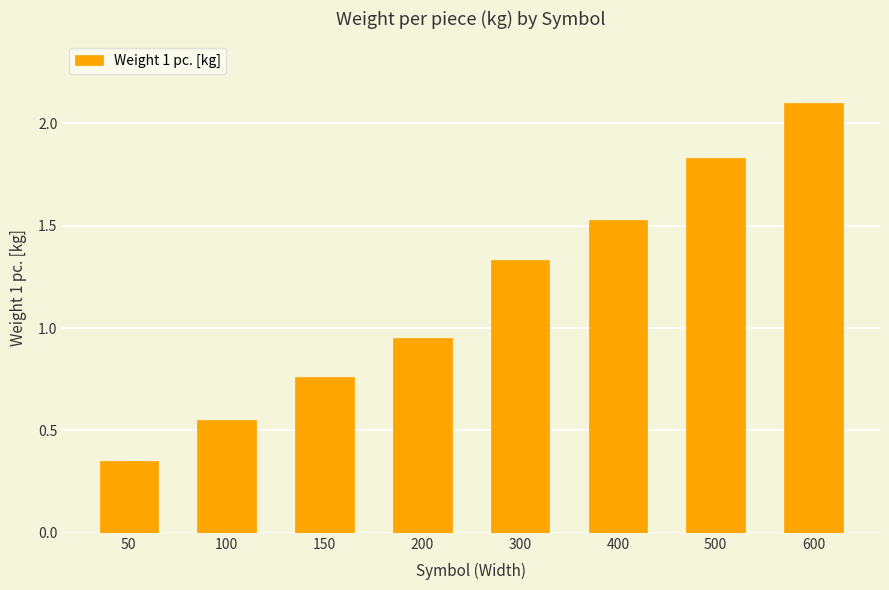

Rank the categories by value from lowest to highest.

50, 100, 150, 200, 300, 400, 500, 600